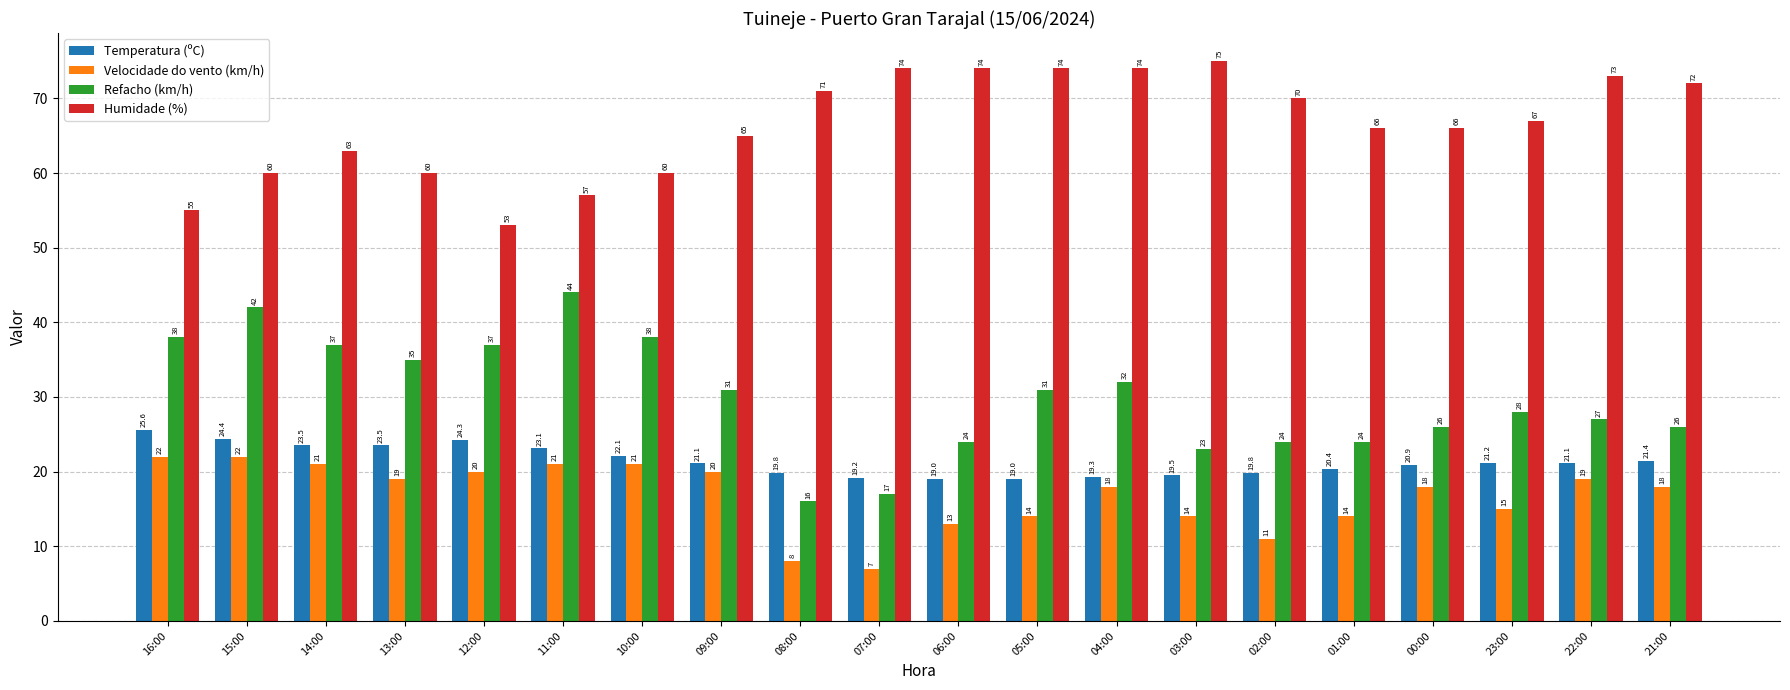

How many data points in Refacho (km/h) are less than 31?

10